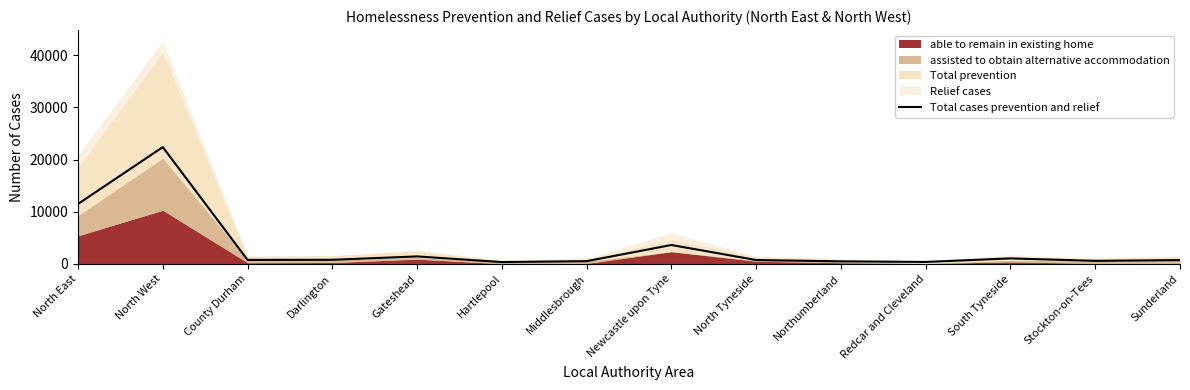

What is the value of the 11th point from the left?

380